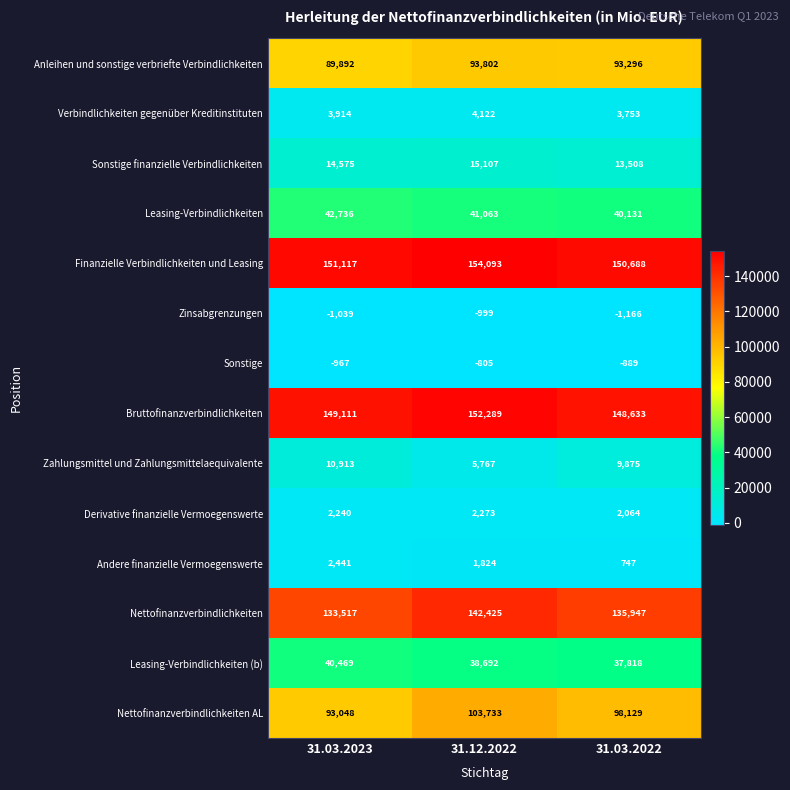

Count the number of categories in the chart.

3